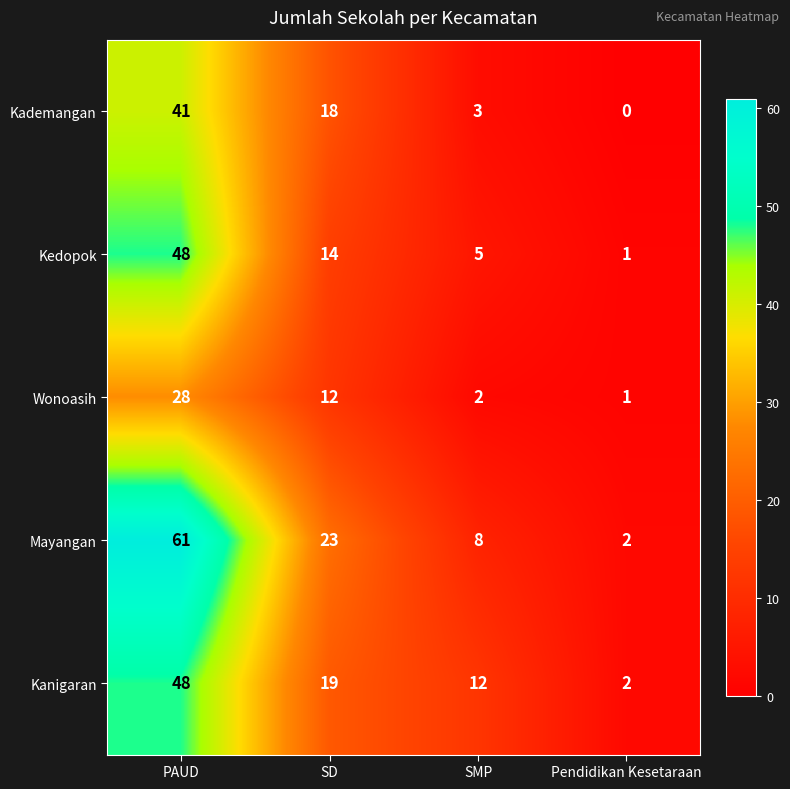

Where does the Wonoasih series first go above 12?

PAUD